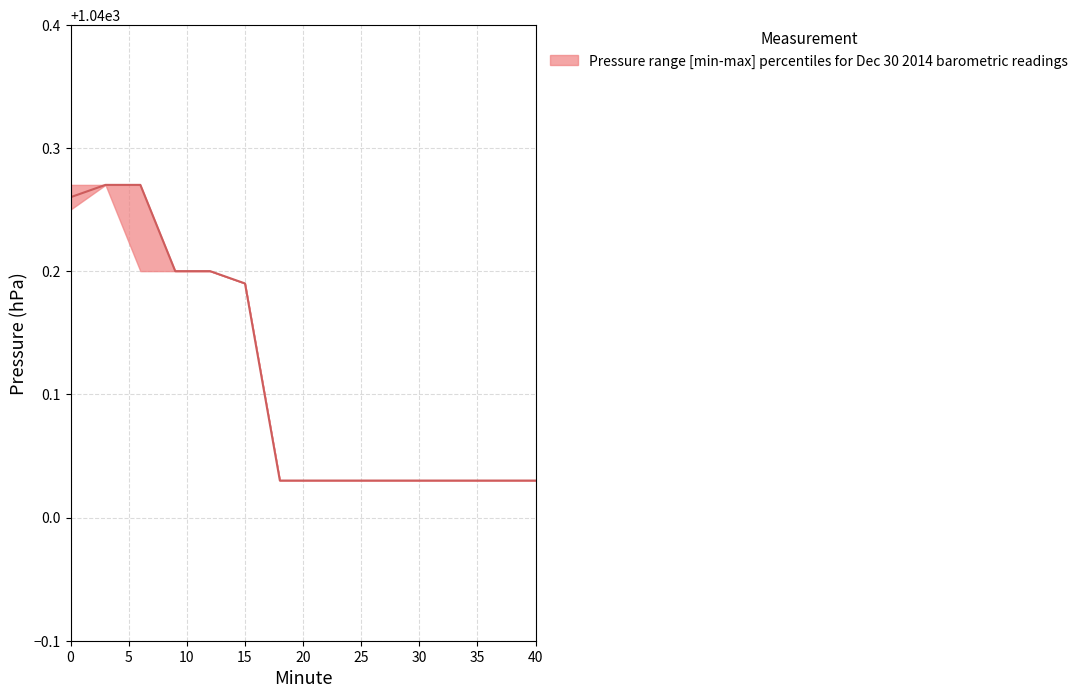

Reading left to right, extract all data points from this chart.

upper: 0=1040.3	3=1040.3	6=1040.3	9=1040.2	12=1040.2	15=1040.2	18=1040.0	21=1040.0	24=1040.0	27=1040.0	30=1040.0	33=1040.0	36=1040.0	39=1040.0	40=1040.0
median: 0=1040.3	3=1040.3	6=1040.3	9=1040.2	12=1040.2	15=1040.2	18=1040.0	21=1040.0	24=1040.0	27=1040.0	30=1040.0	33=1040.0	36=1040.0	39=1040.0	40=1040.0
lower: 0=1040.2	3=1040.3	6=1040.2	9=1040.2	12=1040.2	15=1040.2	18=1040.0	21=1040.0	24=1040.0	27=1040.0	30=1040.0	33=1040.0	36=1040.0	39=1040.0	40=1040.0